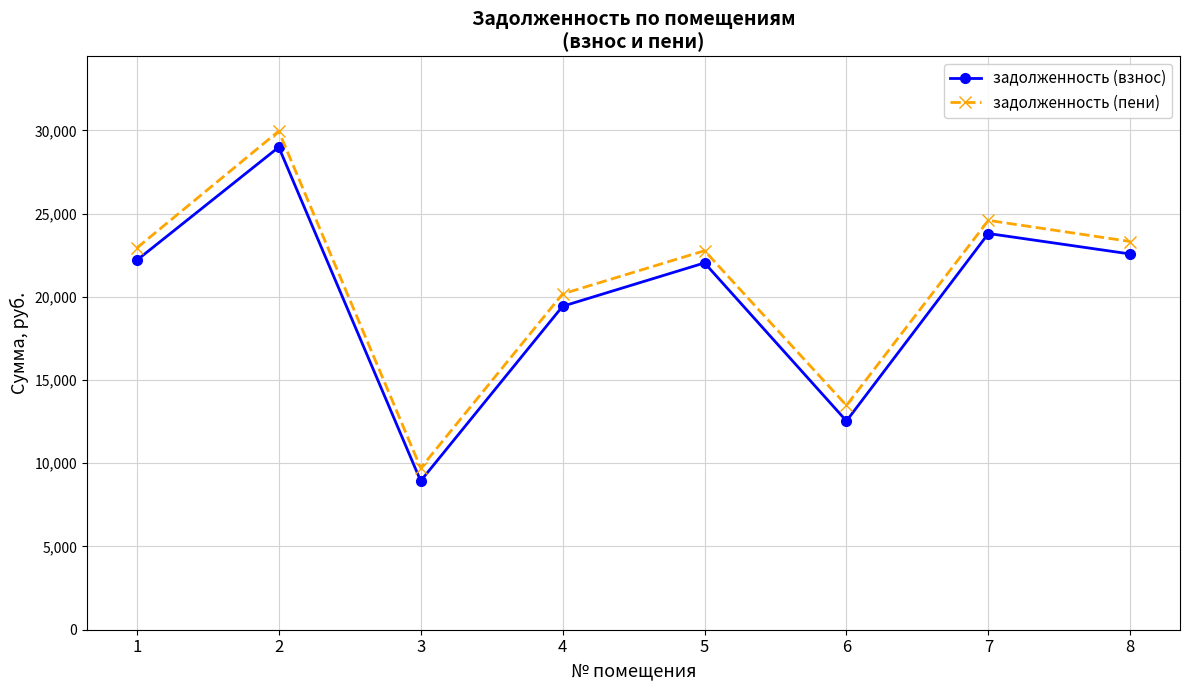

Which series has the widest spread of values?

задолженность (пени)